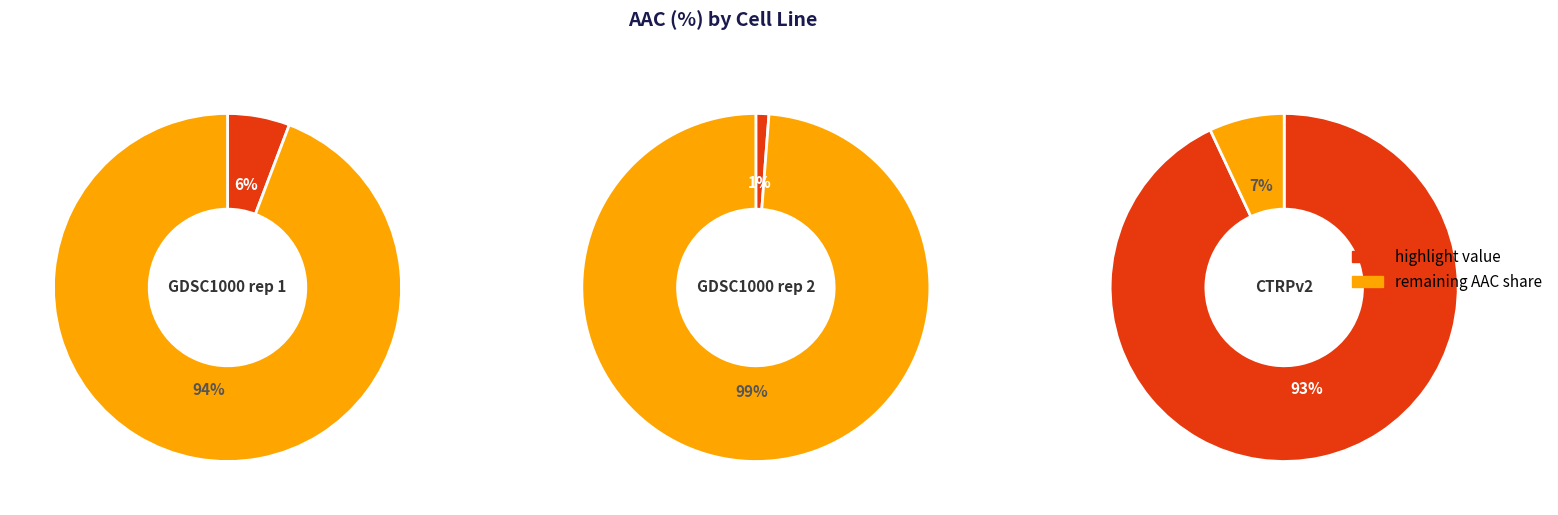

The GDSC1000 rep 2 slice represents 8% of the pie. True or false?

False